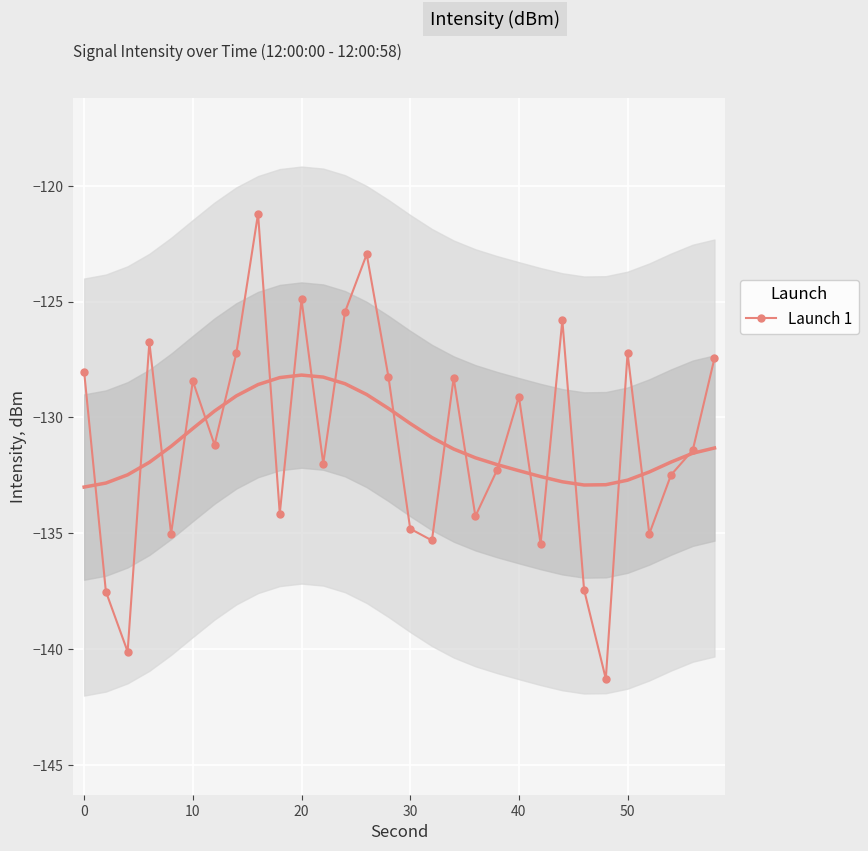

Reading left to right, extract all data points from this chart.

-128.0	-137.5	-140.1	-126.8	-135.0	-128.4	-131.2	-127.2	-121.2	-134.1	-124.9	-132.0	-125.4	-123.0	-128.2	-134.8	-135.3	-128.3	-134.3	-132.3	-129.1	-135.5	-125.8	-137.4	-141.3	-127.2	-135.0	-132.5	-131.4	-127.4